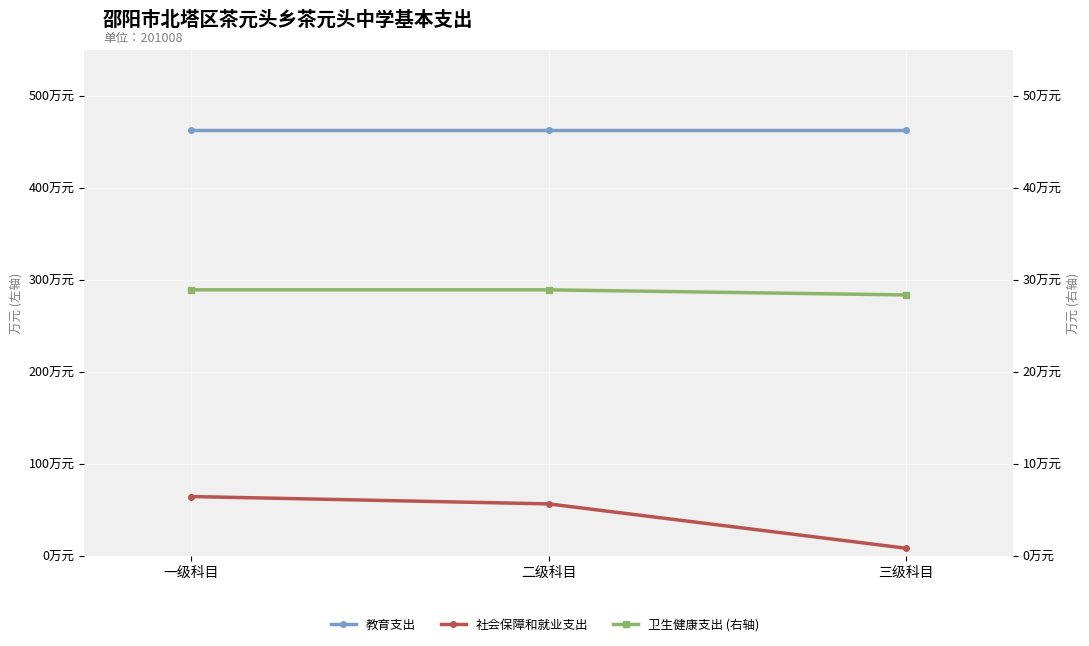

Between 一级科目 and 三级科目, which is larger?

一级科目